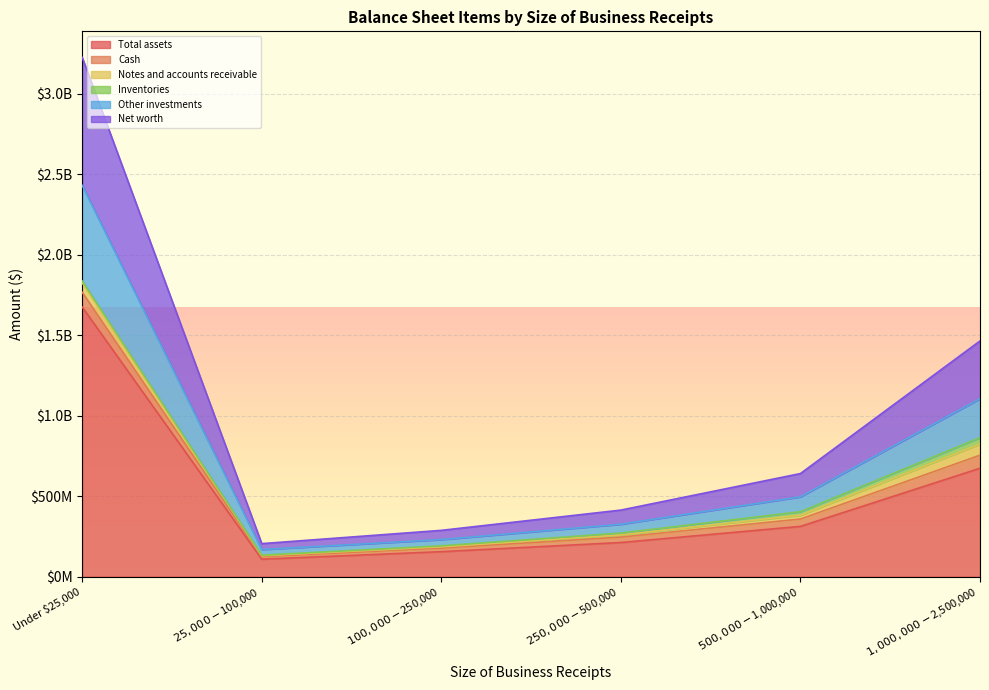

At which category is the sum across all series the highest?

Under $25,000